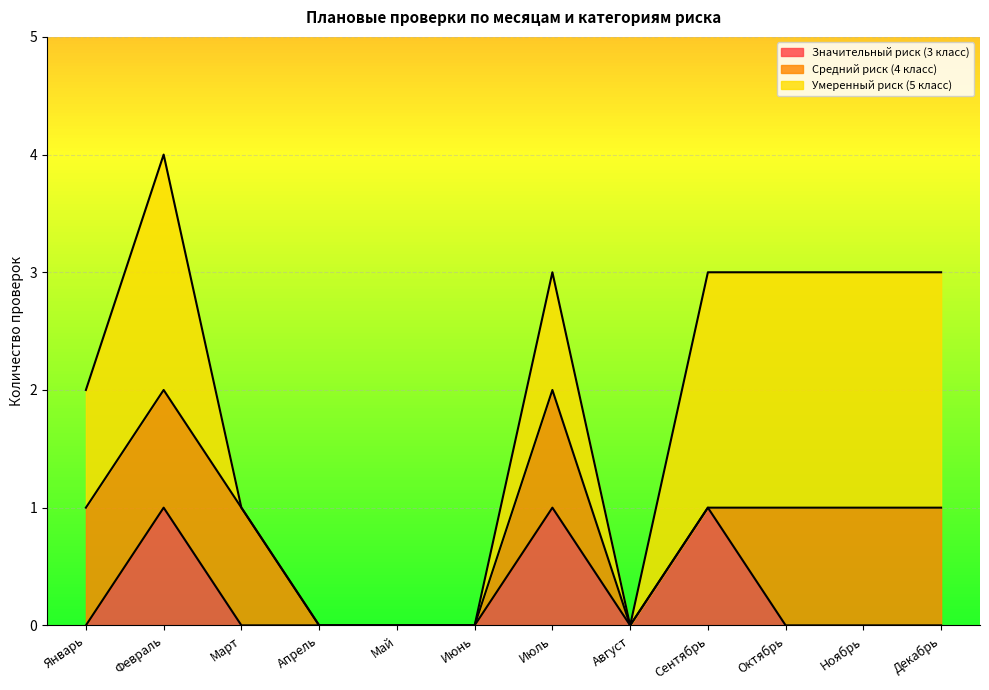

True or false: Декабрь has a value of 4 at Значительный риск (3 класс).

False